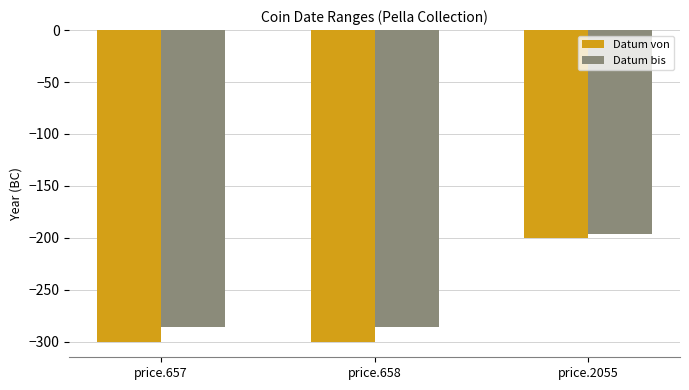

Between price.658 and price.2055, which series saw the biggest shift?

Datum von